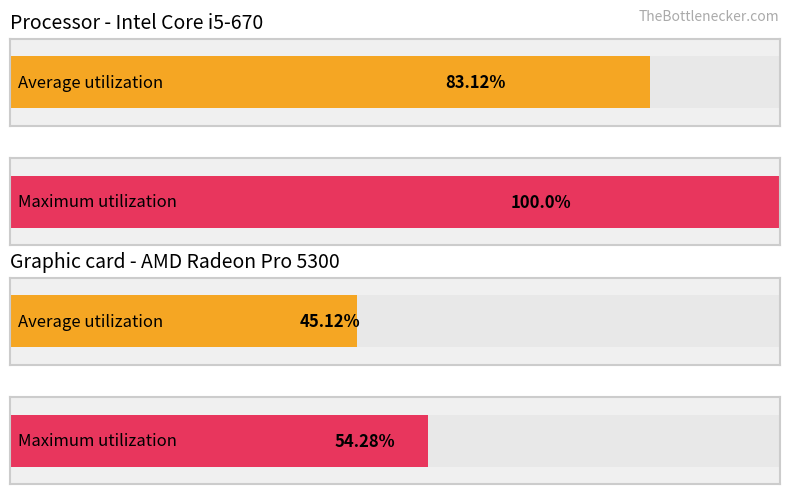

The Average utilization series shows 79.8 at обл. Ловеч. True or false?

False